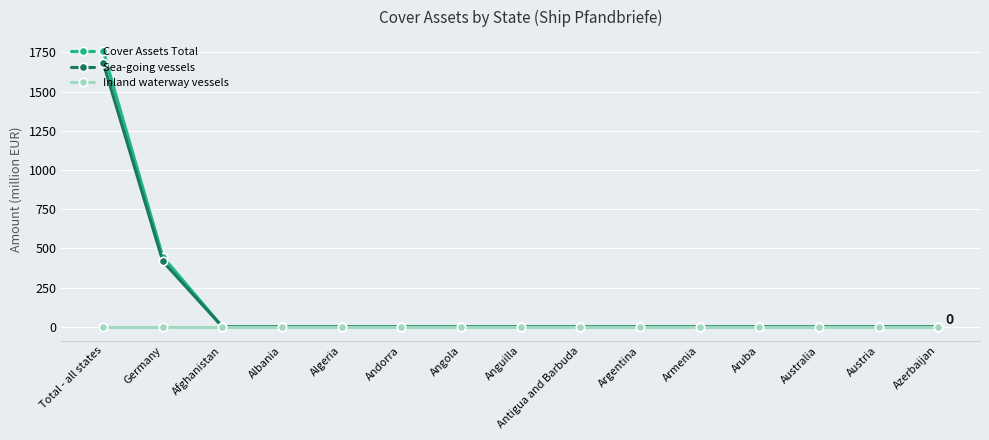

At which category is the sum across all series the highest?

Total - all states